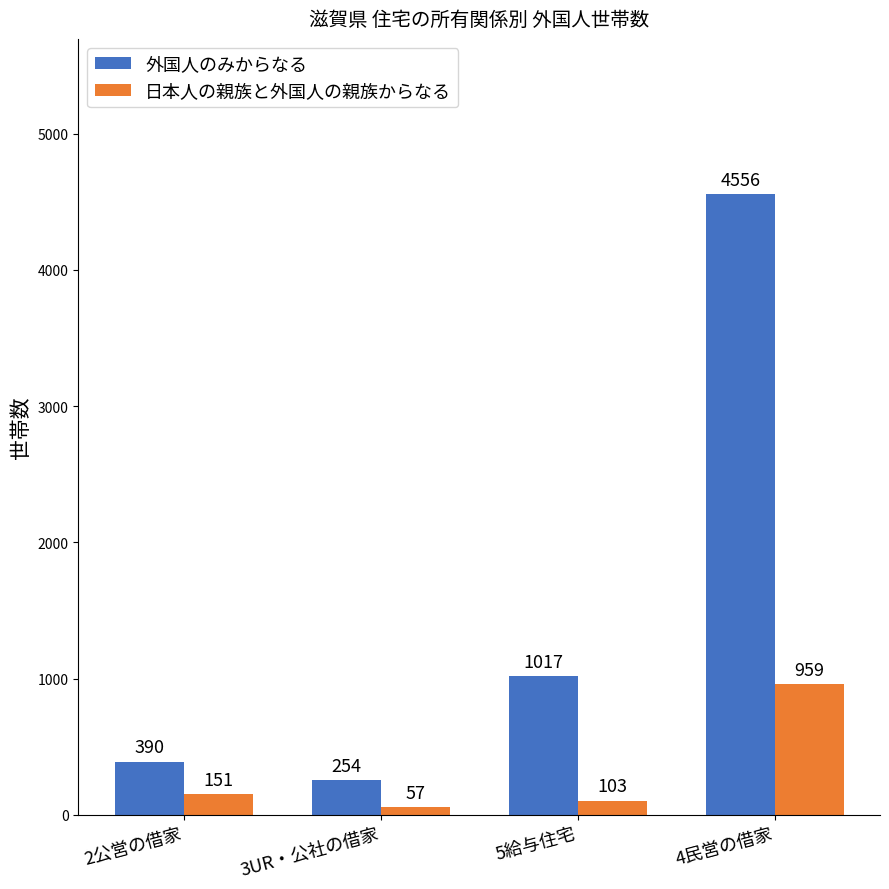

What is the difference between the highest and lowest values at 4民営の借家?

3597